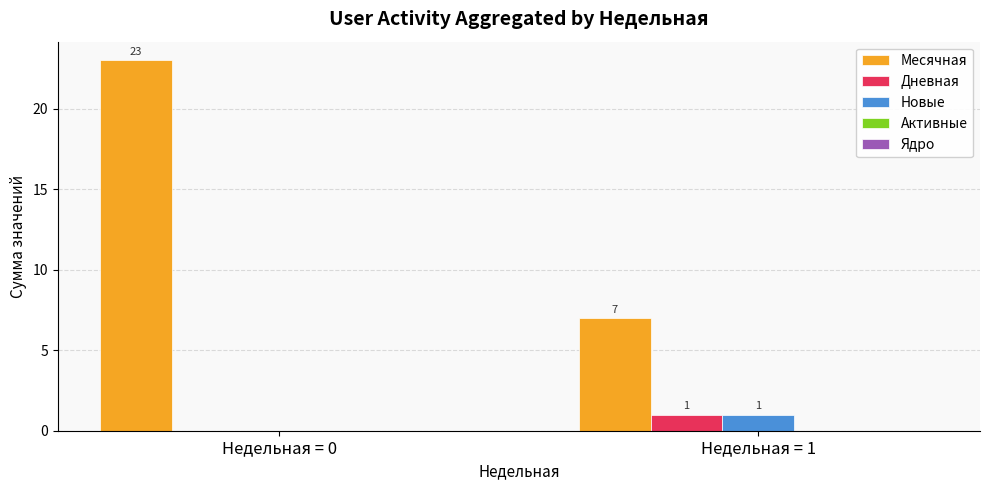

Which series changed the most between Недельная = 0 and Недельная = 1?

Месячная